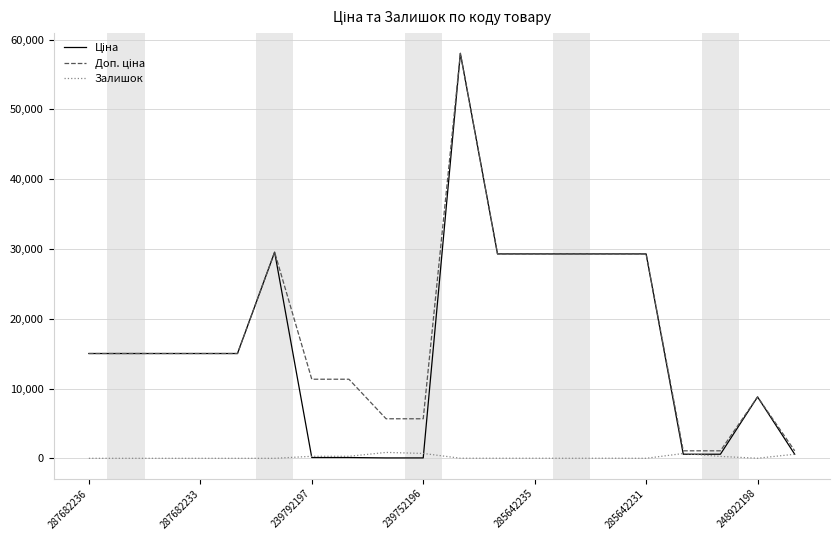

The Залишок series shows 0.0 at 287682236. True or false?

True